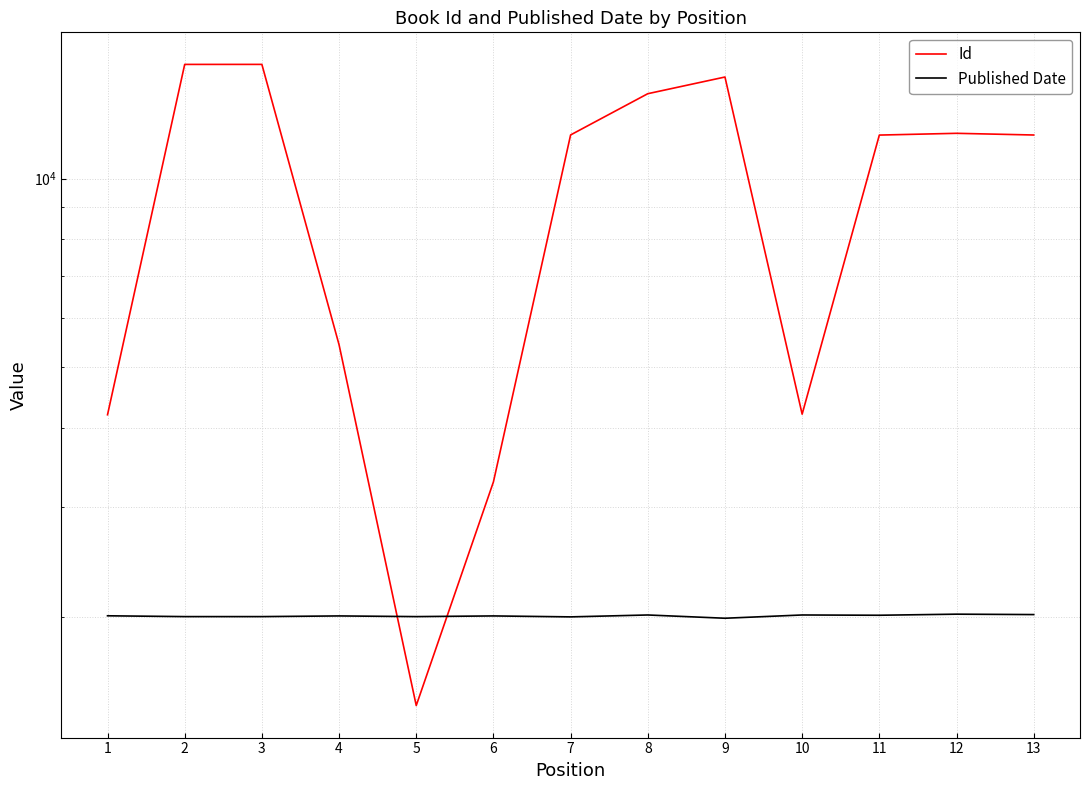

What is the highest value of the Published Date series?

2023